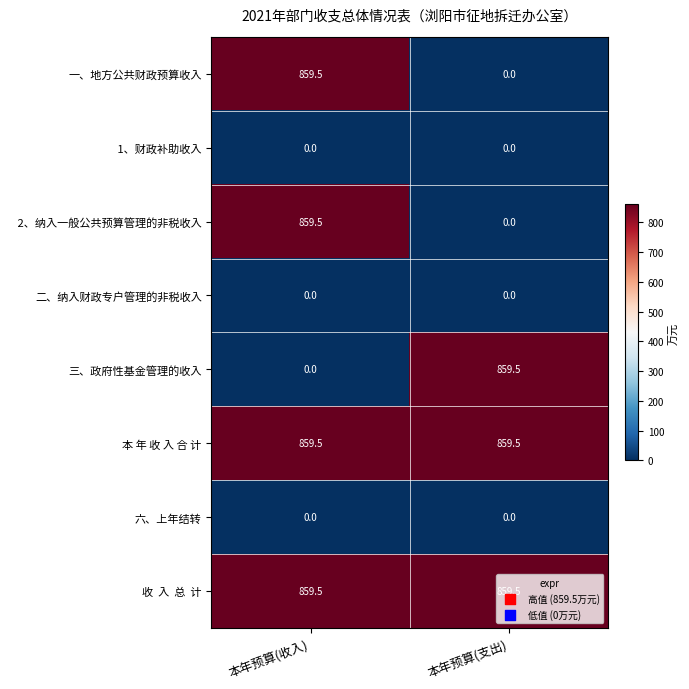

What is the greatest value displayed?

859.5